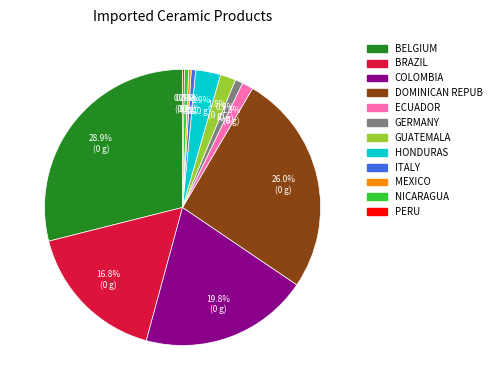

Between MEXICO and BELGIUM, which is larger?

BELGIUM